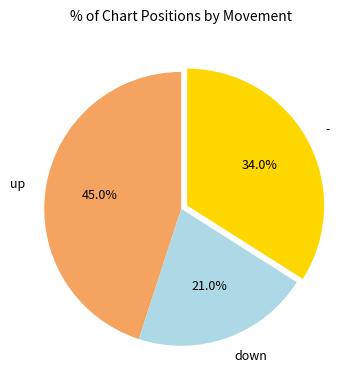

Rank the categories by value from highest to lowest.

up, -, down